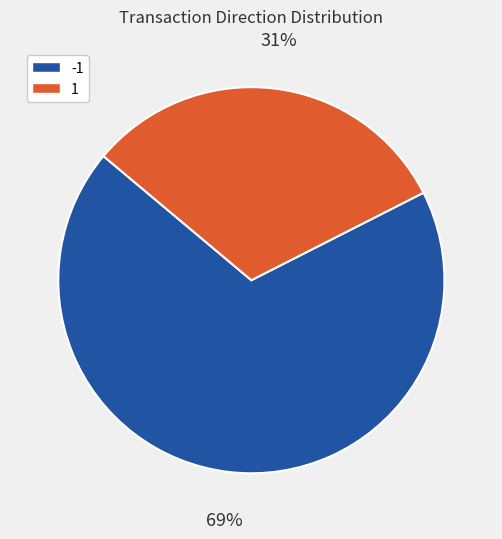

To the nearest percent, what is the average slice percentage?

50%